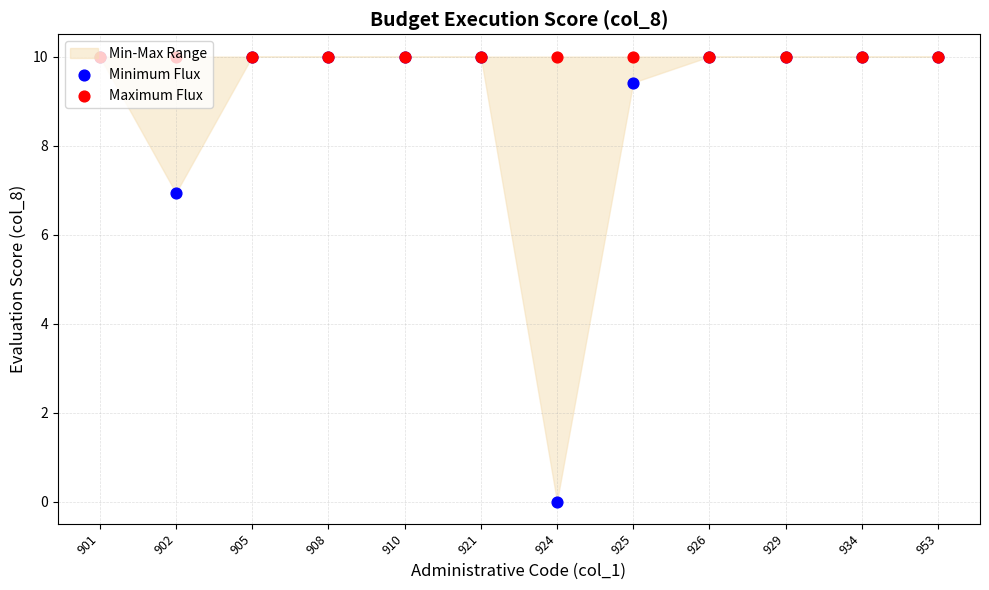

What is the total value across all series at 901?

20.0